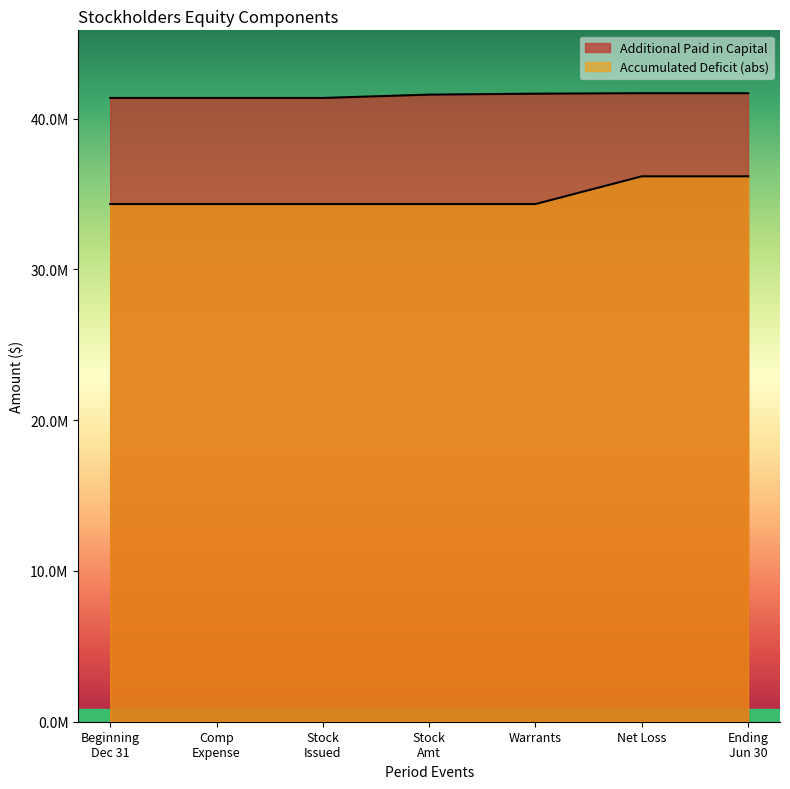

At how many categories does at least one series exceed 35928352?

7